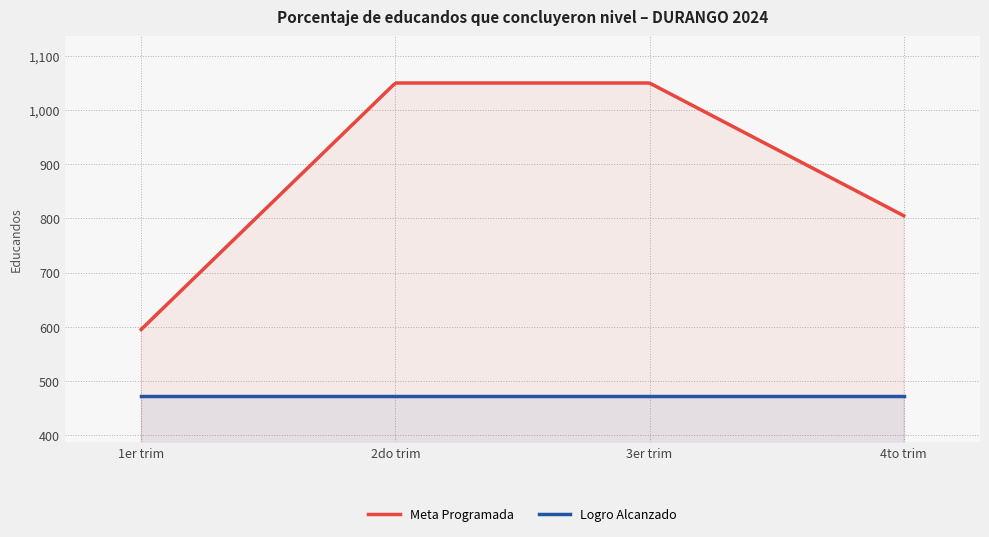

Which series has the largest total across all categories?

Meta Programada